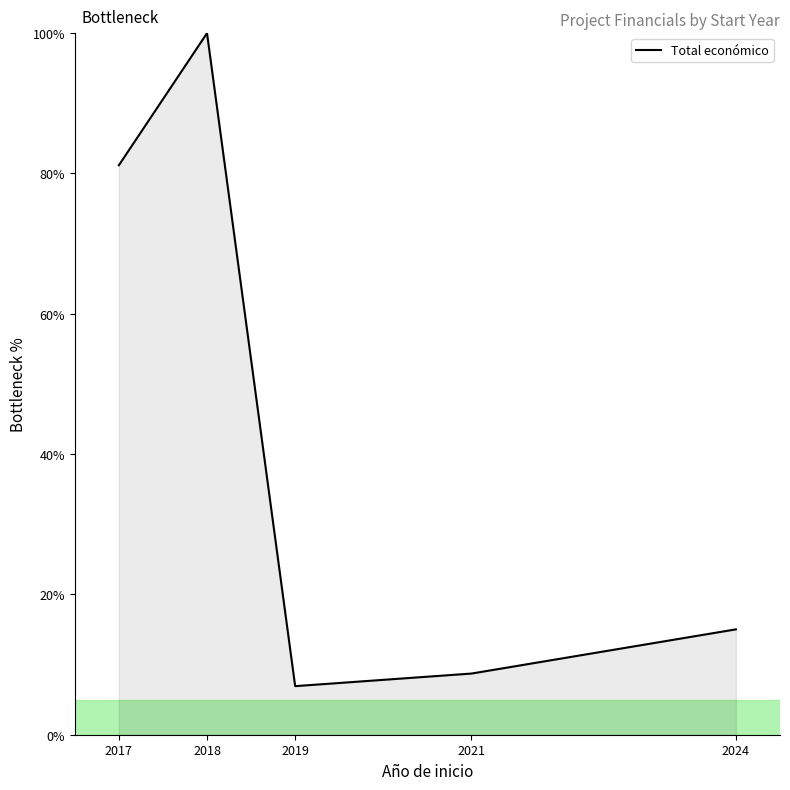

What is the difference between the maximum and minimum values?

93.1